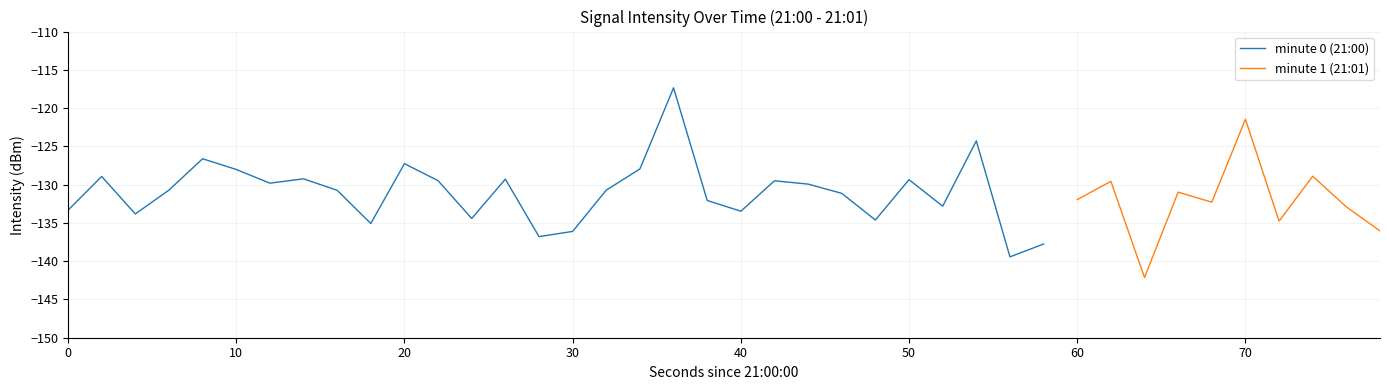

How many categories are shown in the chart?

40